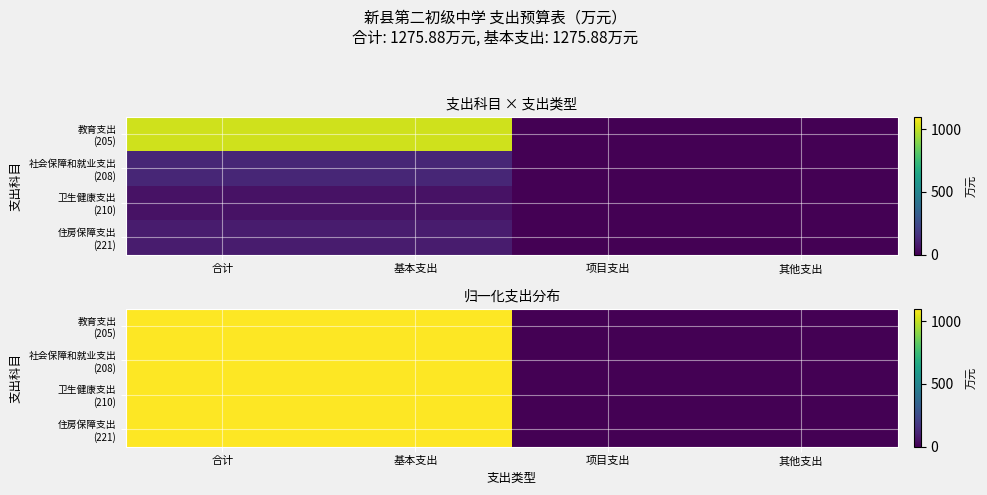

Rank the series by their average value, from highest to lowest.

教育支出 (205), 社会保障和就业支出 (208), 住房保障支出 (221), 卫生健康支出 (210)